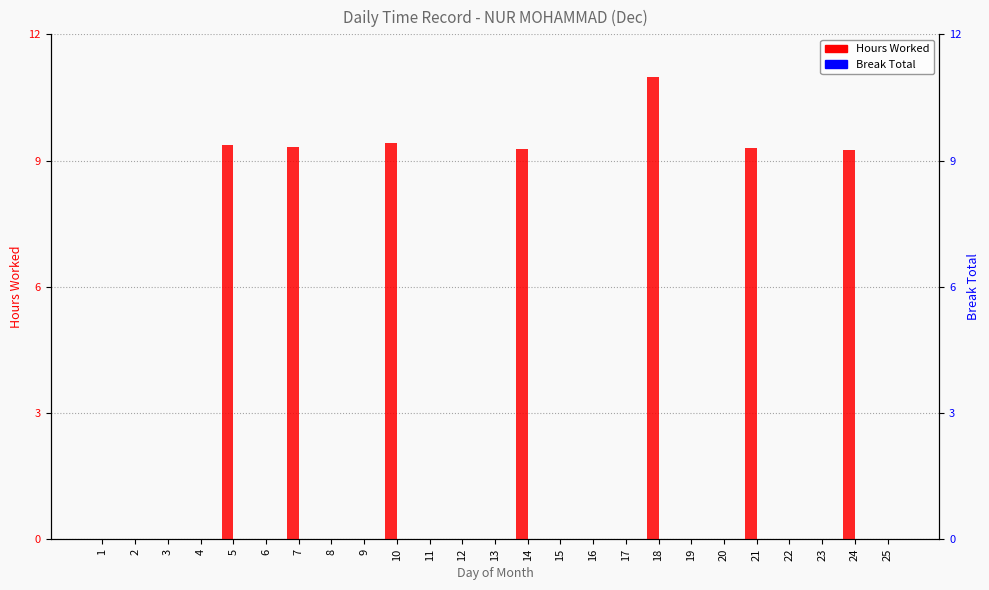

True or false: Hours Worked has a value of 0.0 at 12.

True